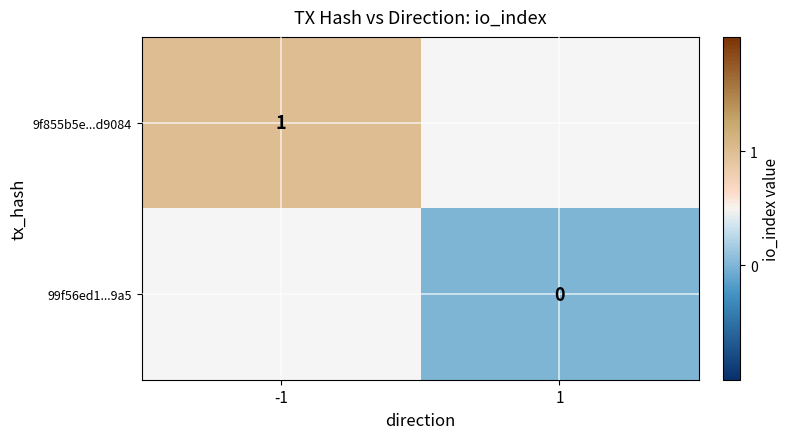

The 9f855b5e...d9084 series shows 2 at -1. True or false?

False